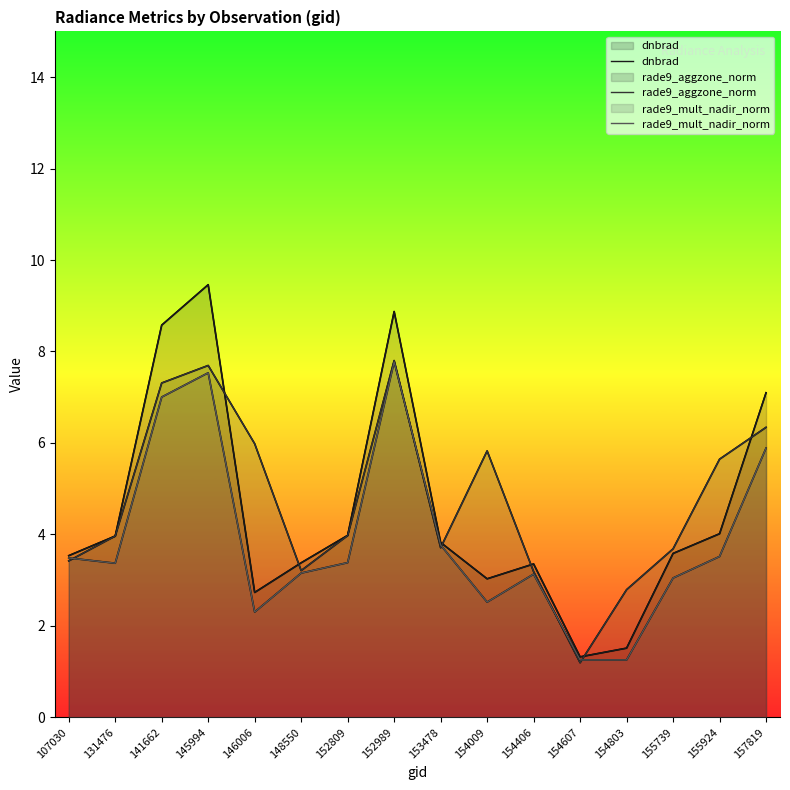

Rank the categories by rade9_aggzone_norm value from lowest to highest.

154607, 154803, 154406, 148550, 107030, 155739, 153478, 131476, 152809, 155924, 154009, 146006, 157819, 141662, 145994, 152989